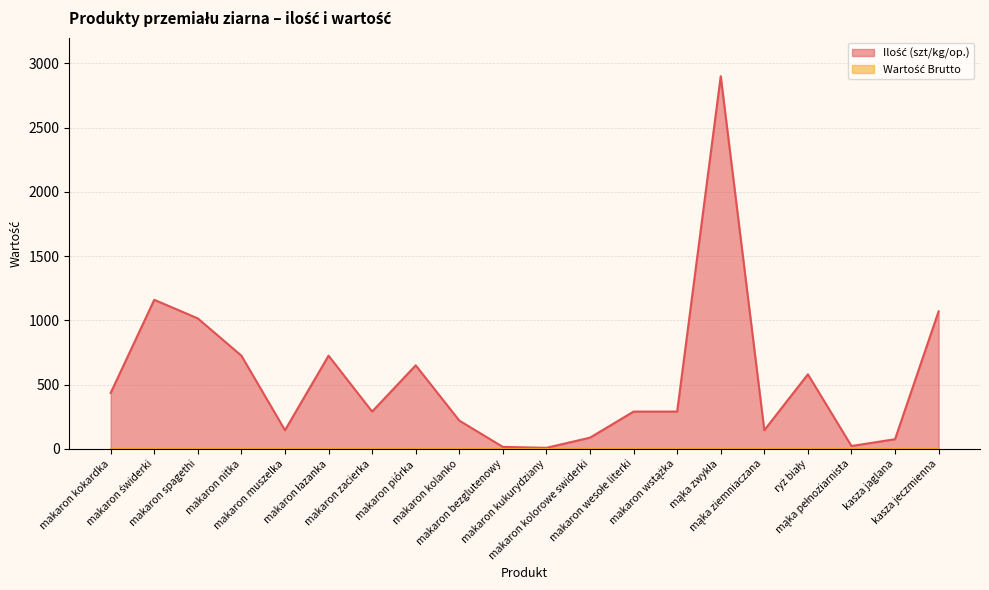

How many points are lower than both their immediate neighbors (excluding endpoints)?

5